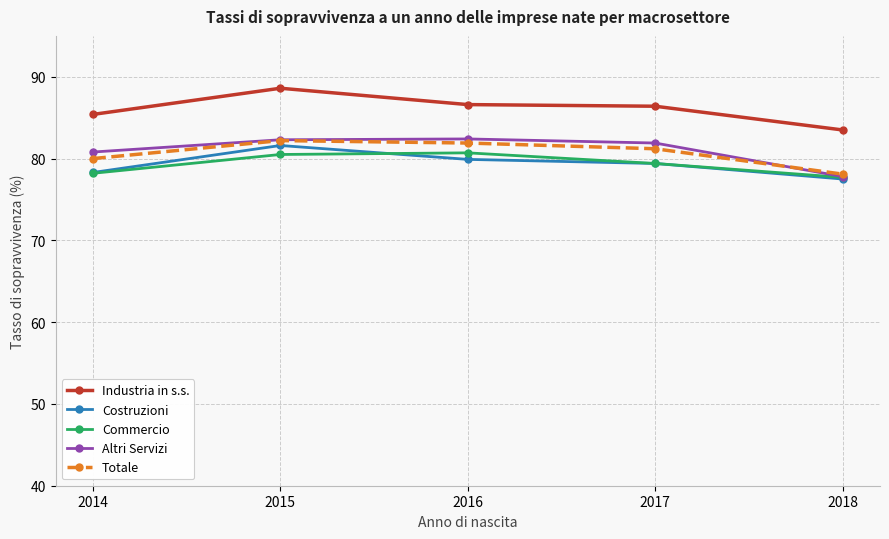

Which label corresponds to the largest value in the chart?

2015